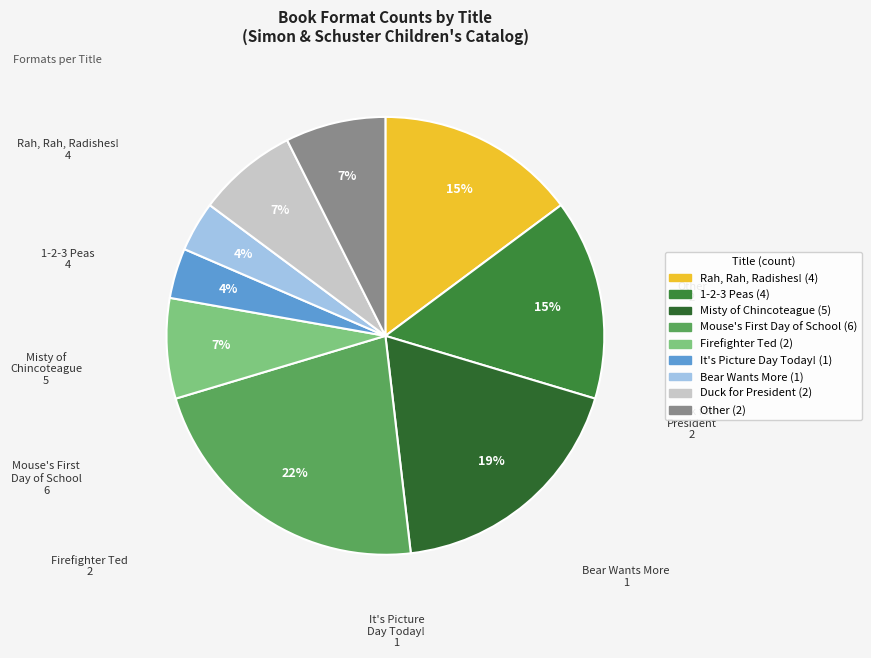

How many segments does this pie chart have?

9